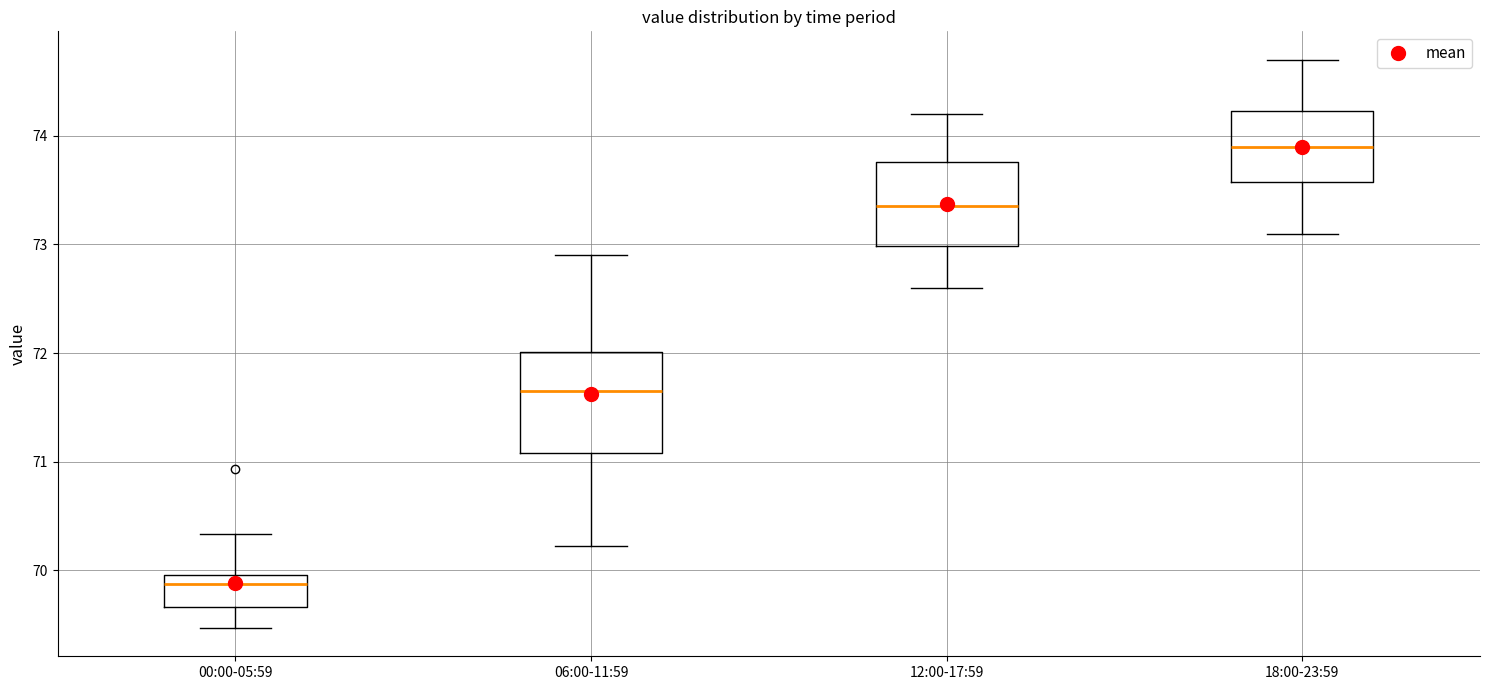

Where is the lower edge of the box for 12:00-17:59 on the y-axis? The values are not printed on the chart, so give them approximately, as read against the axis.

73.0